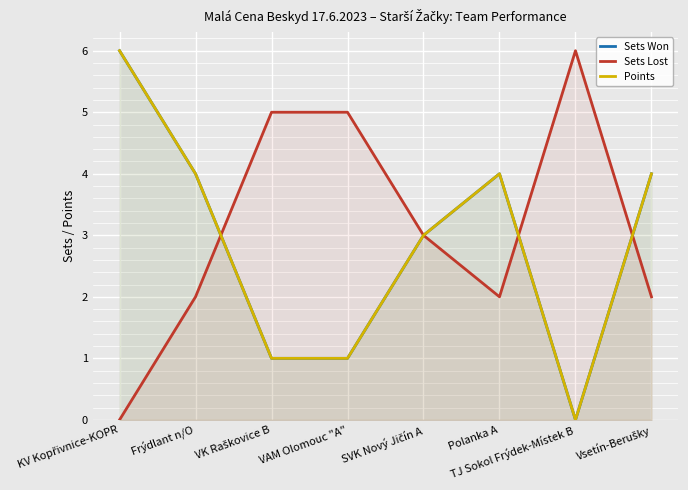

How many Points values are between 1 and 4?

6